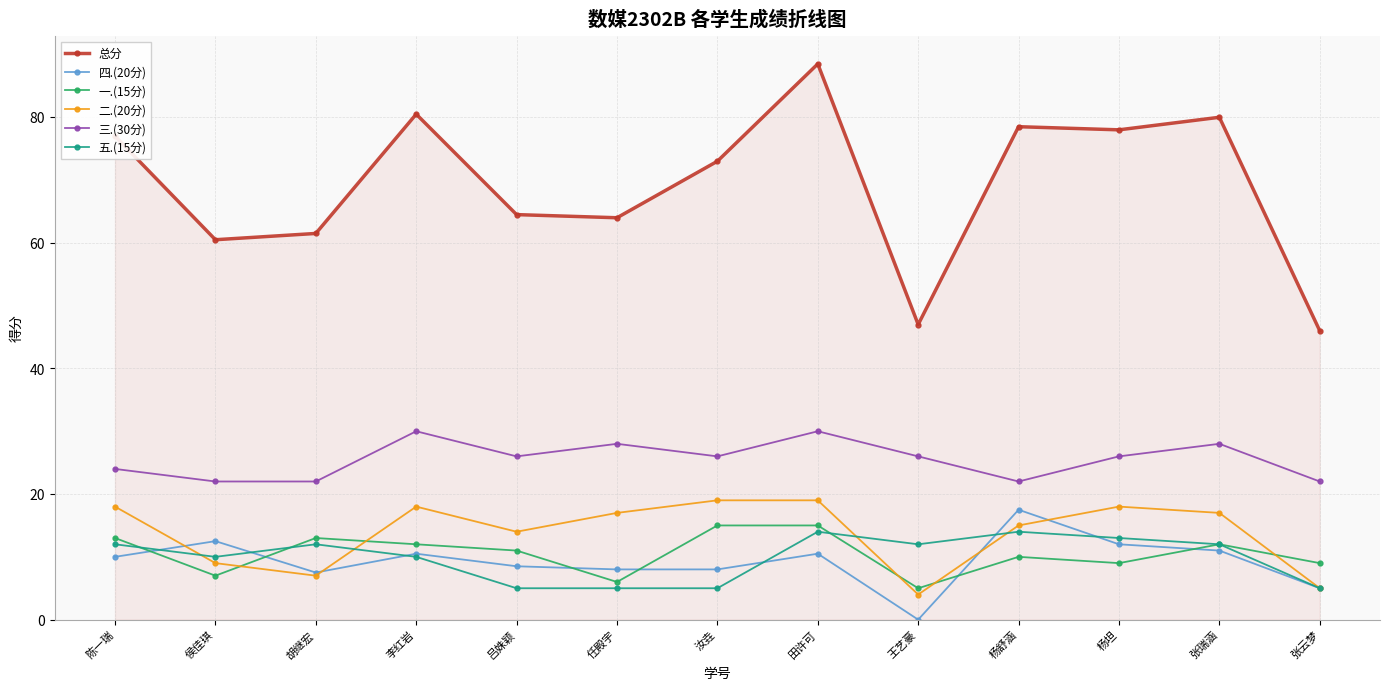

True or false: 二.(20分) and 三.(30分) intersect in this chart.

False